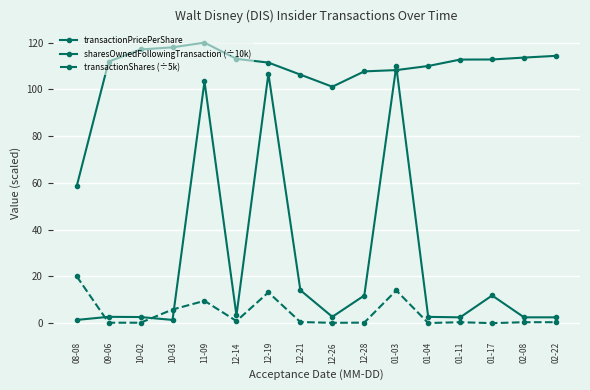

Does the chart have visible grid lines?

Yes